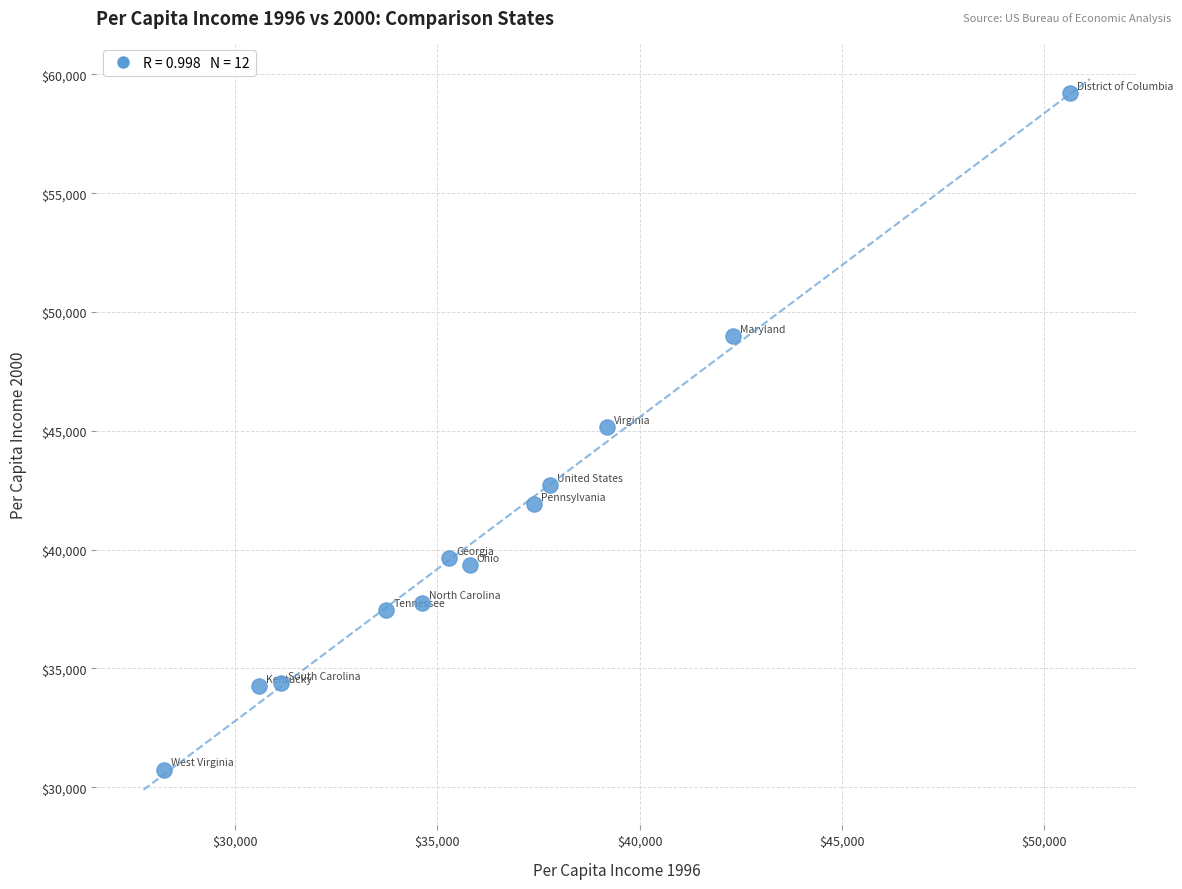

What is the range of X values (max minus min)?

22414.7